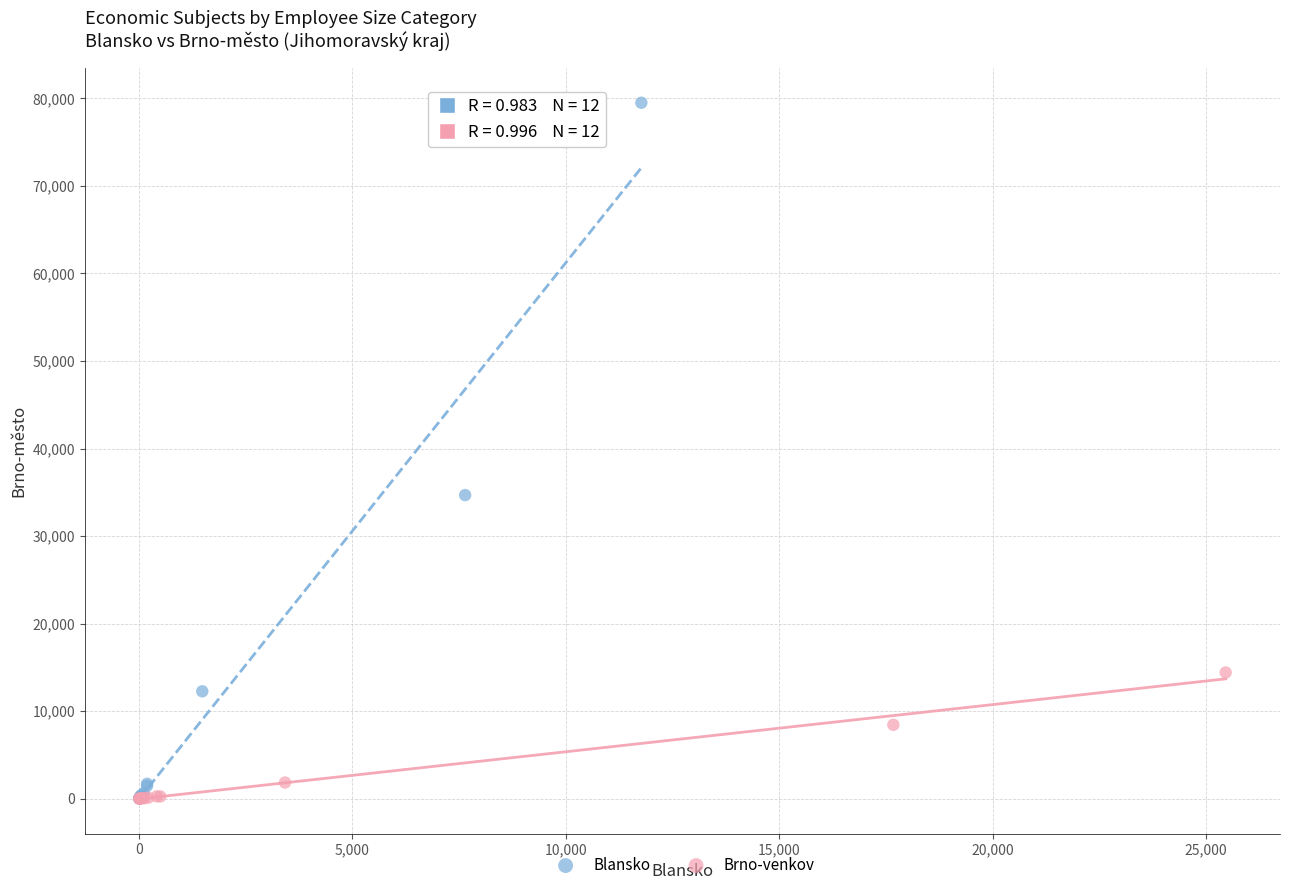

Which series has the largest Y range (max minus min)?

Blansko